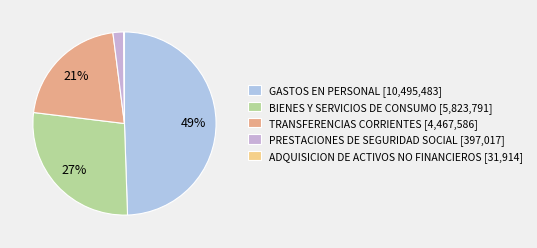

What percentage do TRANSFERENCIAS CORRIENTES and PRESTACIONES DE SEGURIDAD SOCIAL together represent?

22.9%